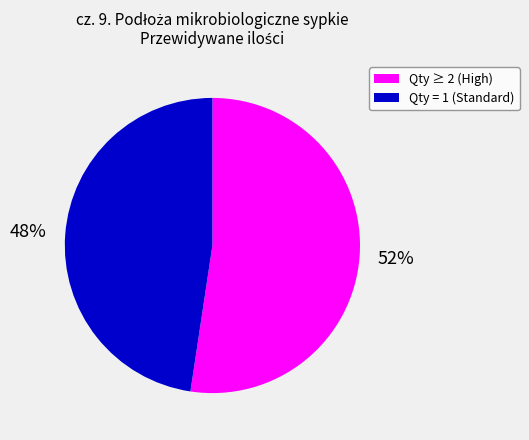

Does any single category account for the majority?

Yes